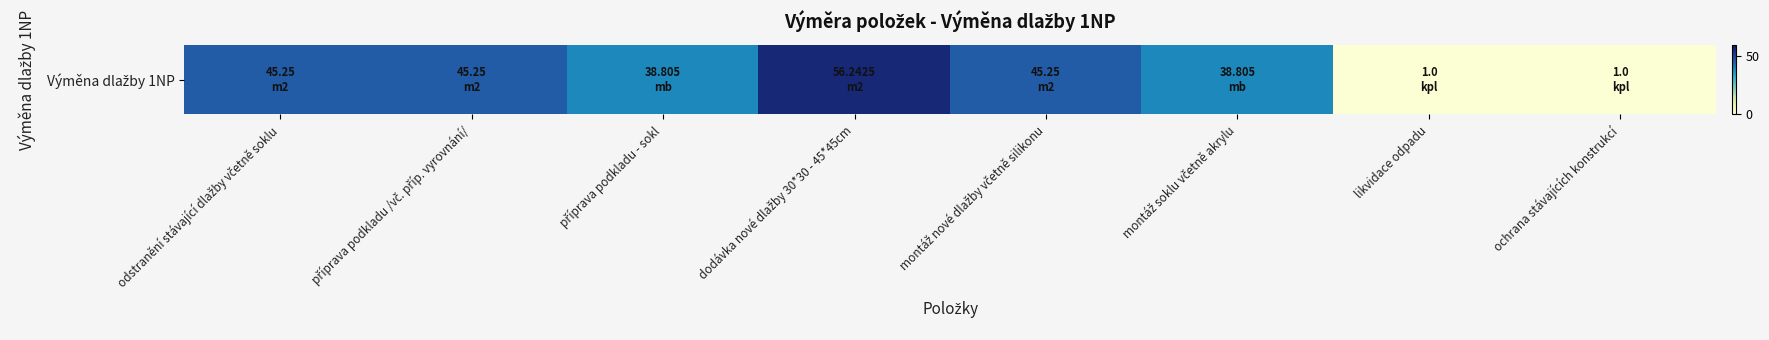

What is the smallest value displayed?

1.0